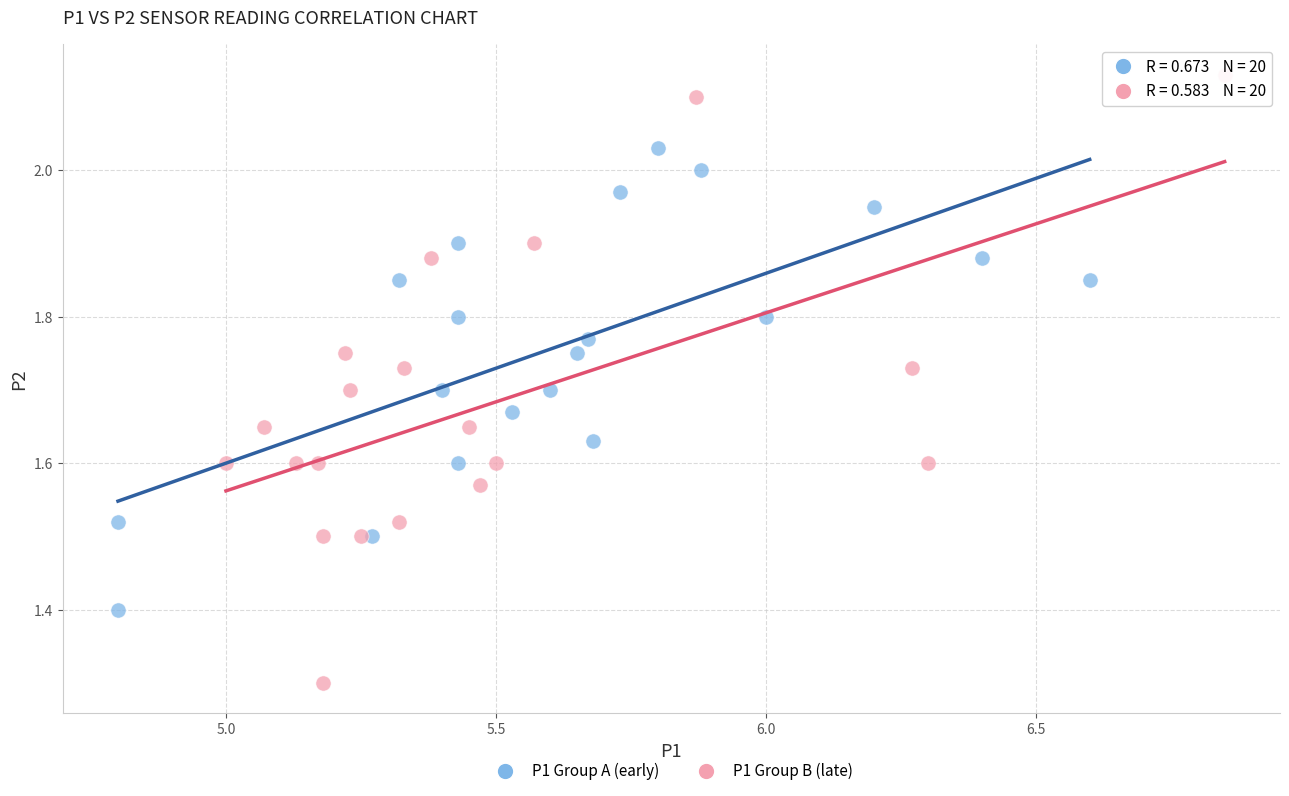

Which series has the largest Y range (max minus min)?

P1 Group B (late)